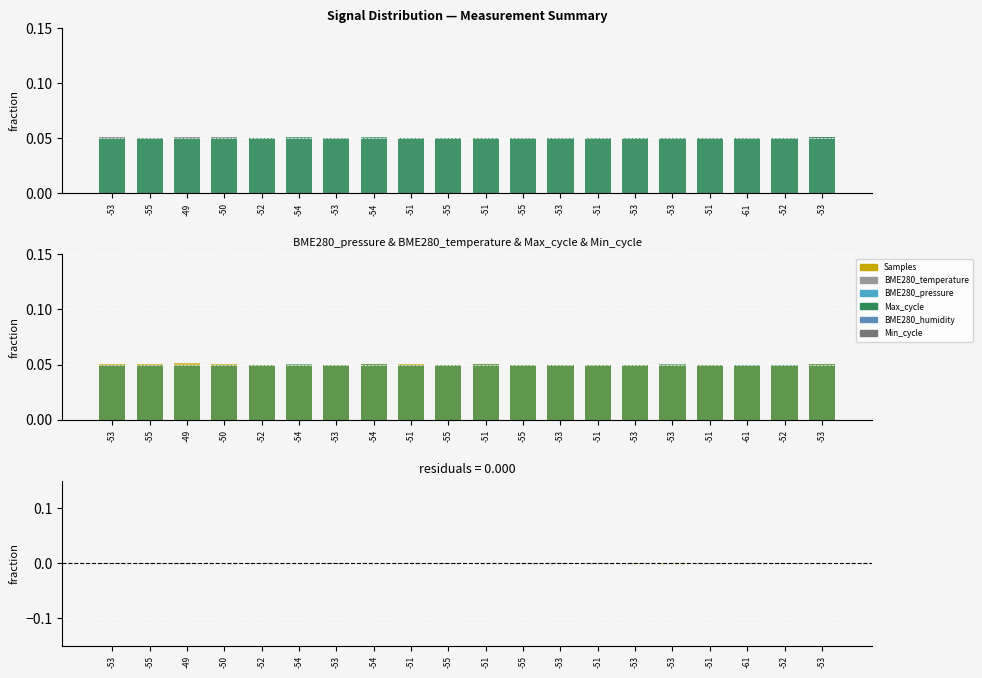

At which label is Samples closest to 0?

-53